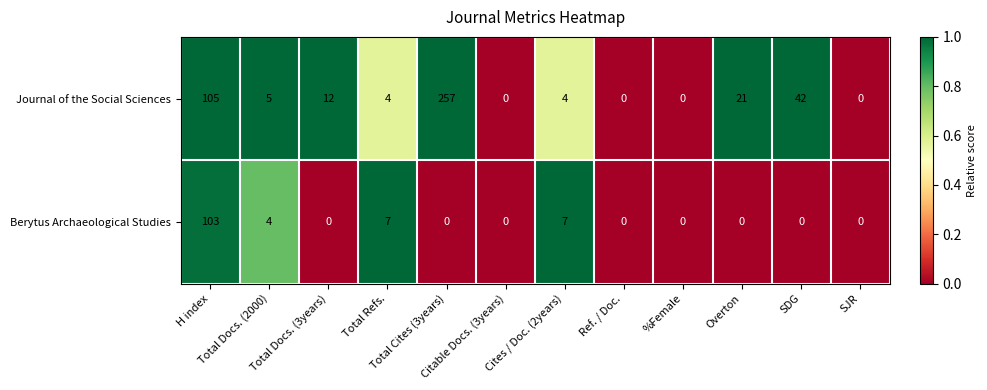

List the series in order of their overall mean, highest first.

Journal of the Social Sciences, Berytus Archaeological Studies